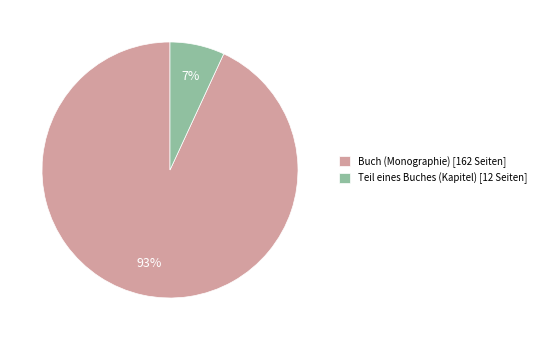

Does any single category account for the majority?

Yes